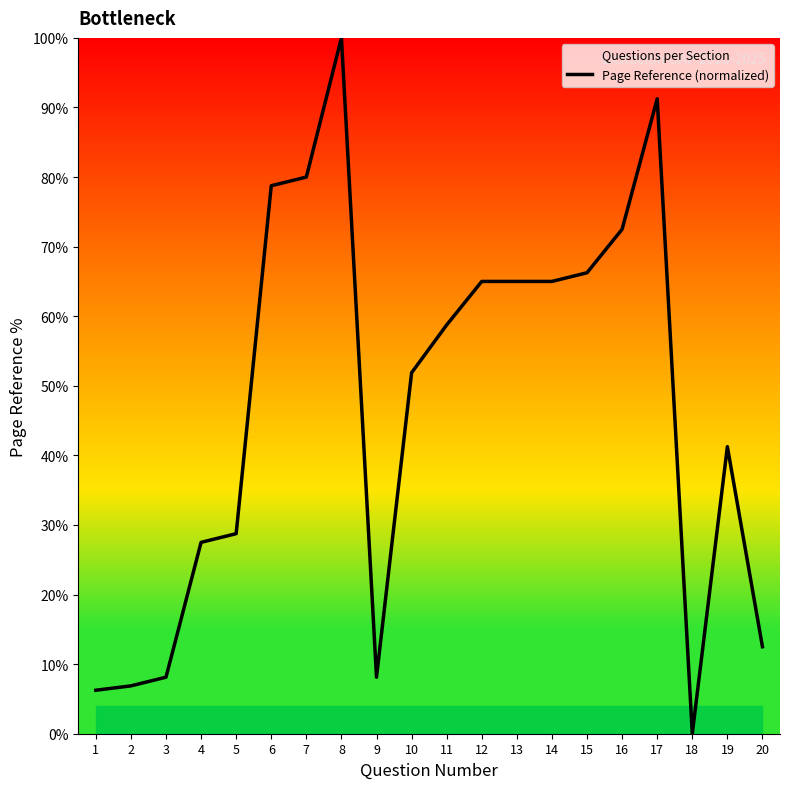

Reading left to right, transcribe all the data shown in this chart.

6.2	6.9	8.1	27.5	28.7	78.8	80.0	100.0	8.1	51.9	58.8	65.0	65.0	65.0	66.2	72.5	91.2	0.0	41.2	12.5